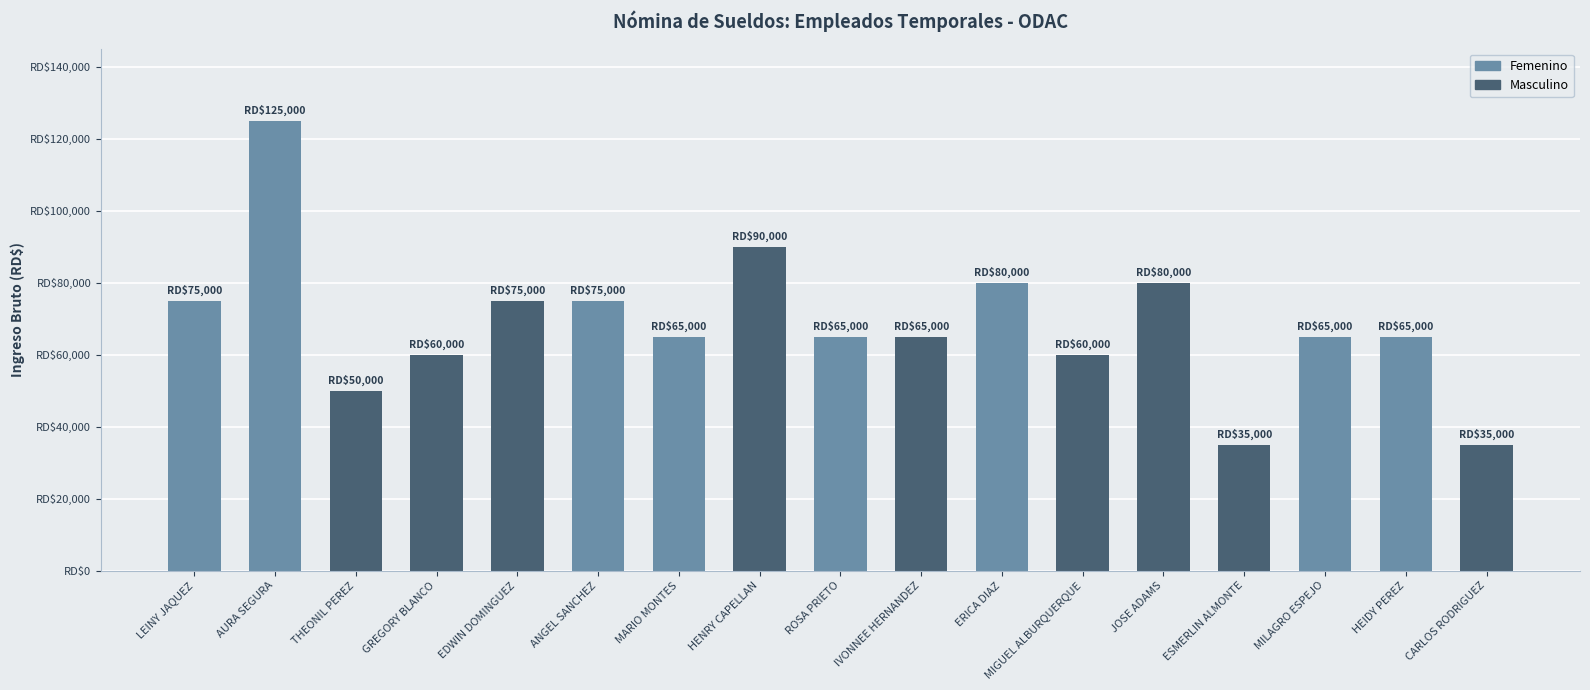

Are the bars horizontal?

No